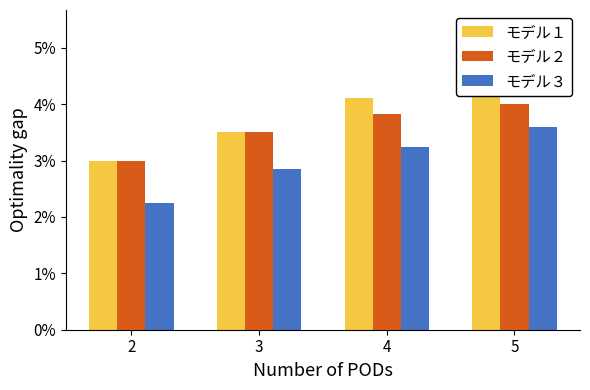

Between 2 and 5, which series saw the biggest shift?

モデル３